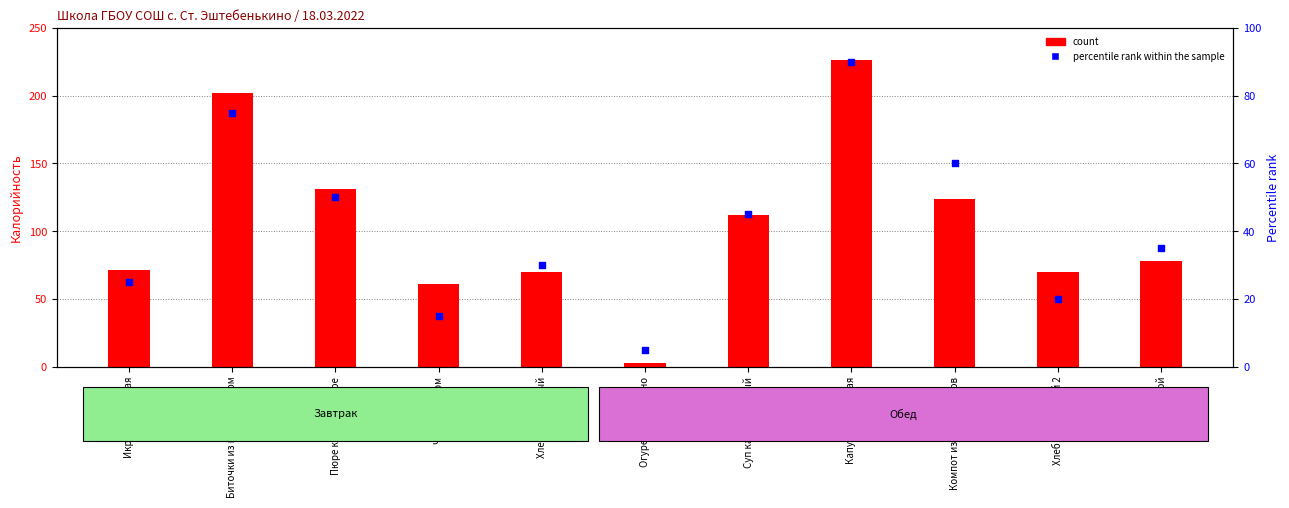

Which series reaches the maximum Y coordinate?

count